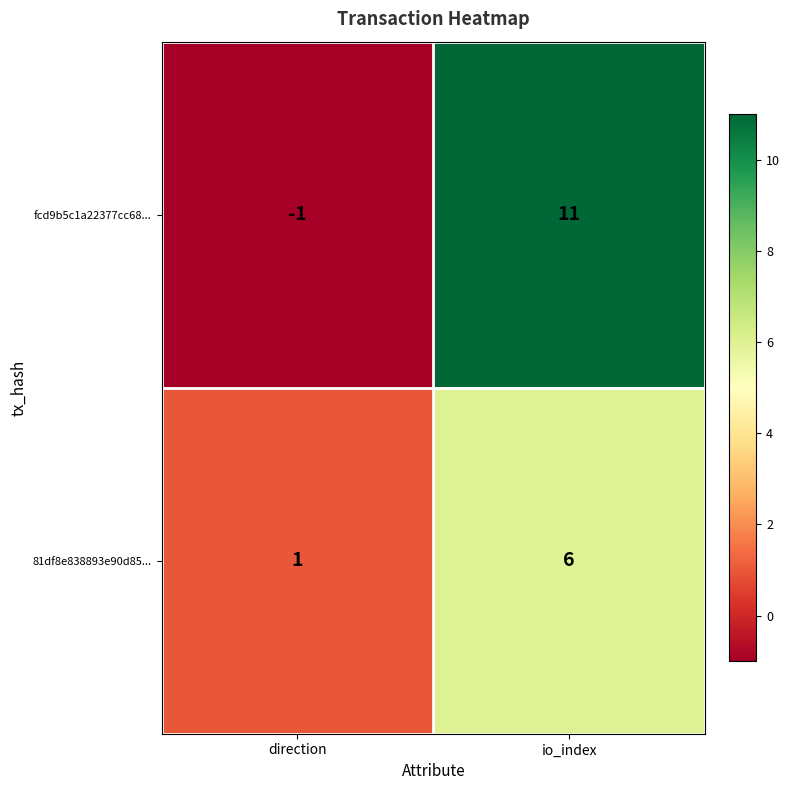

Reading left to right, transcribe all the data shown in this chart.

fcd9b5c1a22377cc68...: -1	11
81df8e838893e90d85...: 1	6